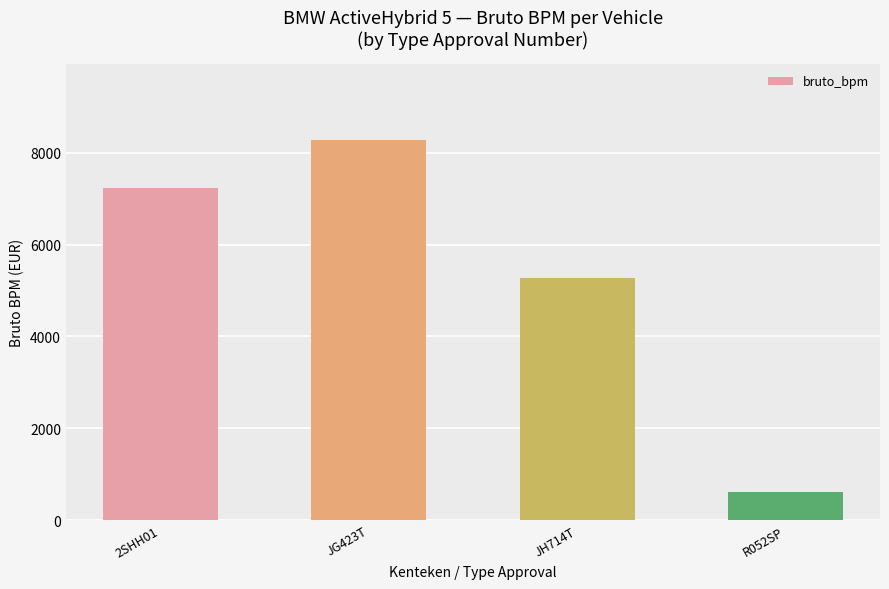

What is the change in value from JH714T to R052SP?

-4675